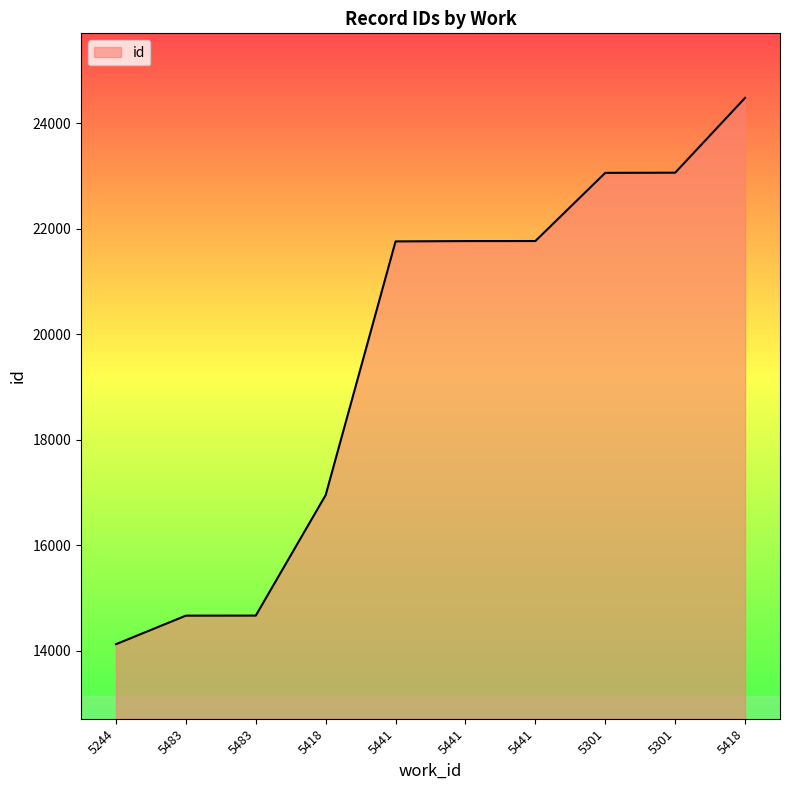

How many lines are shown in the chart?

1